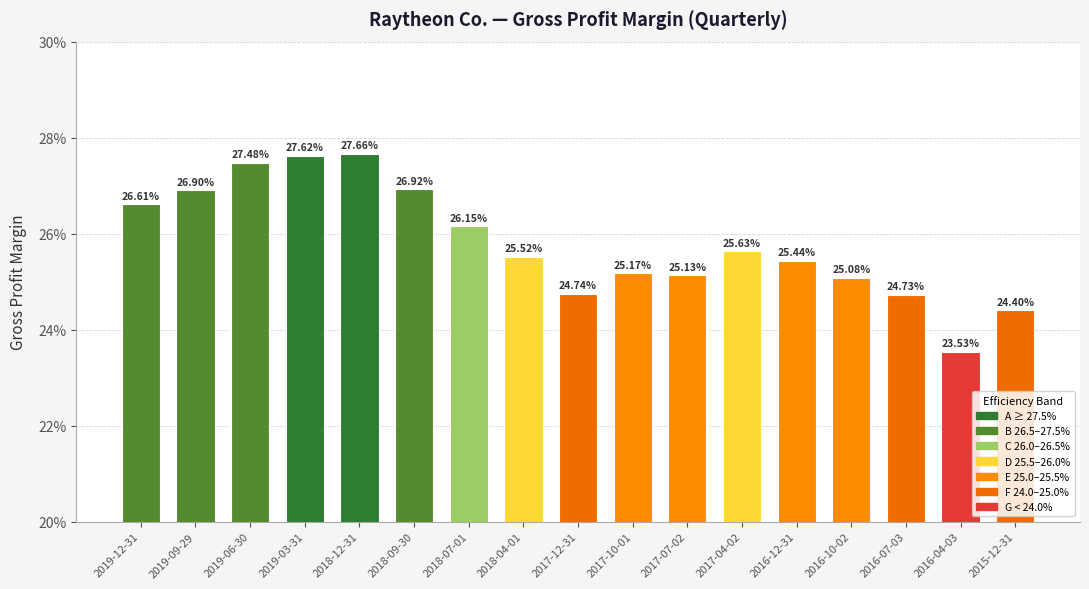

Rank the categories by value from highest to lowest.

2018-12-31, 2019-03-31, 2019-06-30, 2018-09-30, 2019-09-29, 2019-12-31, 2018-07-01, 2017-04-02, 2018-04-01, 2016-12-31, 2017-10-01, 2017-07-02, 2016-10-02, 2017-12-31, 2016-07-03, 2015-12-31, 2016-04-03